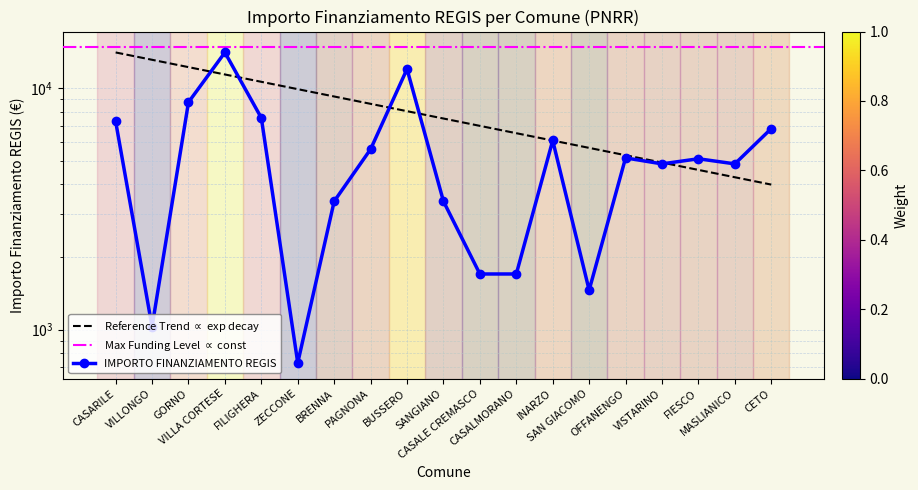

What is the value of the 7th point from the left?

3402